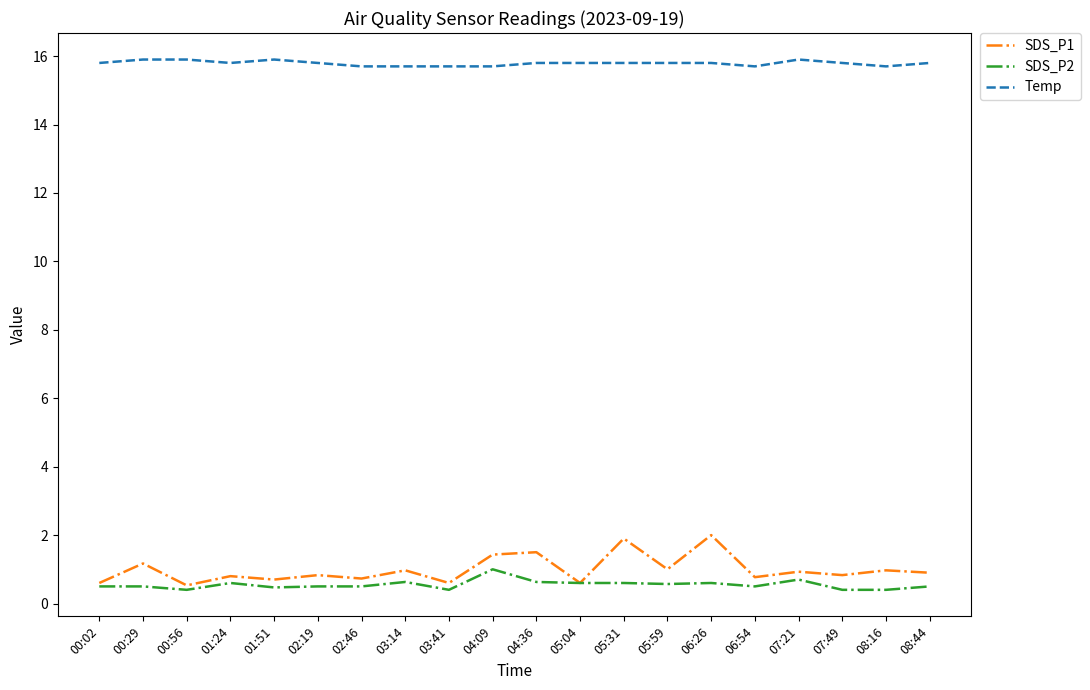

True or false: SDS_P2 has more than 1 points higher than both neighbors.

True